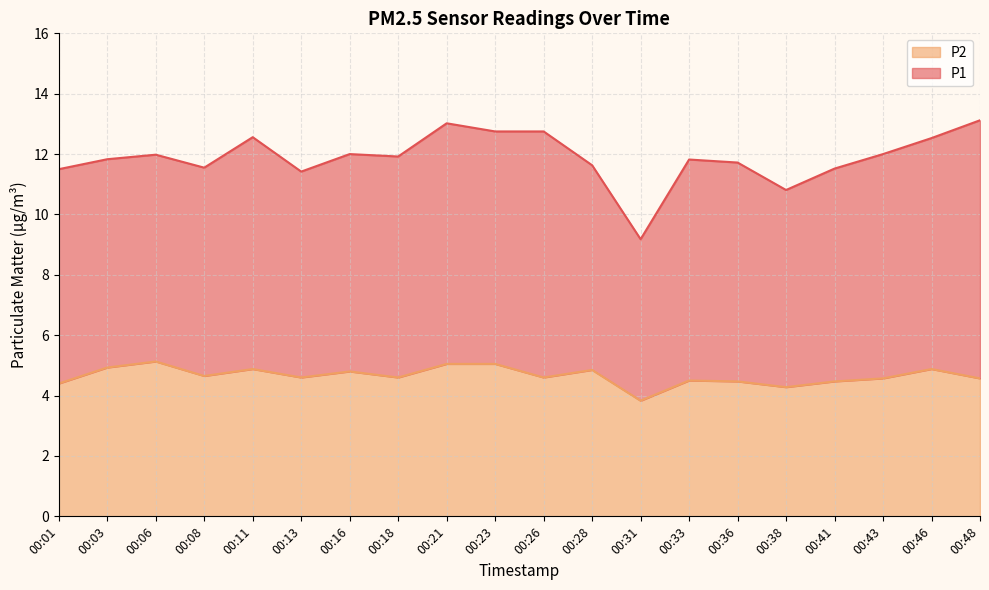

Approximately how many times larger is the value at 00:28 compared to 00:18?

1.1